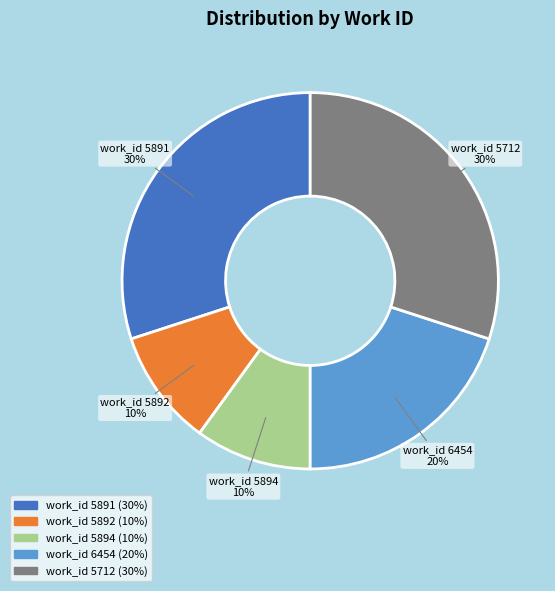

Is there any slice that represents more than half of the pie?

No